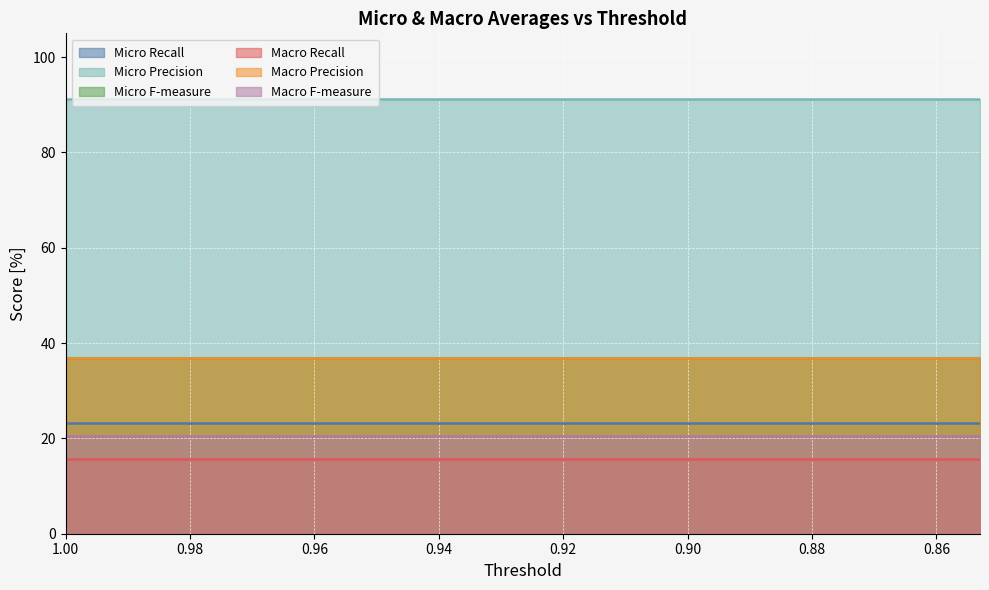

Reading right to left, what are all the values shown in this chart?

Micro Recall: 0.853=23.2	0.861=23.2	0.869=23.2	0.877=23.2	0.884=23.2	0.892=23.2	0.9=23.2	0.907=23.2	0.915=23.2	0.923=23.2	0.931=23.2	0.938=23.2	0.946=23.2	0.954=23.2	0.961=23.2	0.969=23.2	0.977=23.2	0.985=23.2	0.992=23.2	1.0=23.2
Micro Precision: 0.853=91.2	0.861=91.2	0.869=91.2	0.877=91.2	0.884=91.2	0.892=91.2	0.9=91.2	0.907=91.2	0.915=91.2	0.923=91.2	0.931=91.2	0.938=91.2	0.946=91.2	0.954=91.2	0.961=91.2	0.969=91.2	0.977=91.2	0.985=91.2	0.992=91.2	1.0=91.2
Micro F-measure: 0.853=37.0	0.861=37.0	0.869=37.0	0.877=37.0	0.884=37.0	0.892=37.0	0.9=37.0	0.907=37.0	0.915=37.0	0.923=37.0	0.931=37.0	0.938=37.0	0.946=37.0	0.954=37.0	0.961=37.0	0.969=37.0	0.977=37.0	0.985=37.0	0.992=37.0	1.0=37.0
Macro Recall: 0.853=15.6	0.861=15.6	0.869=15.6	0.877=15.6	0.884=15.6	0.892=15.6	0.9=15.6	0.907=15.6	0.915=15.6	0.923=15.6	0.931=15.6	0.938=15.6	0.946=15.6	0.954=15.6	0.961=15.6	0.969=15.6	0.977=15.6	0.985=15.6	0.992=15.6	1.0=15.6
Macro Precision: 0.853=36.9	0.861=36.9	0.869=36.9	0.877=36.9	0.884=36.9	0.892=36.9	0.9=36.9	0.907=36.9	0.915=36.9	0.923=36.9	0.931=36.9	0.938=36.9	0.946=36.9	0.954=36.9	0.961=36.9	0.969=36.9	0.977=36.9	0.985=36.9	0.992=36.9	1.0=36.9
Macro F-measure: 0.853=20.6	0.861=20.6	0.869=20.6	0.877=20.6	0.884=20.6	0.892=20.6	0.9=20.6	0.907=20.6	0.915=20.6	0.923=20.6	0.931=20.6	0.938=20.6	0.946=20.6	0.954=20.6	0.961=20.6	0.969=20.6	0.977=20.6	0.985=20.6	0.992=20.6	1.0=20.6